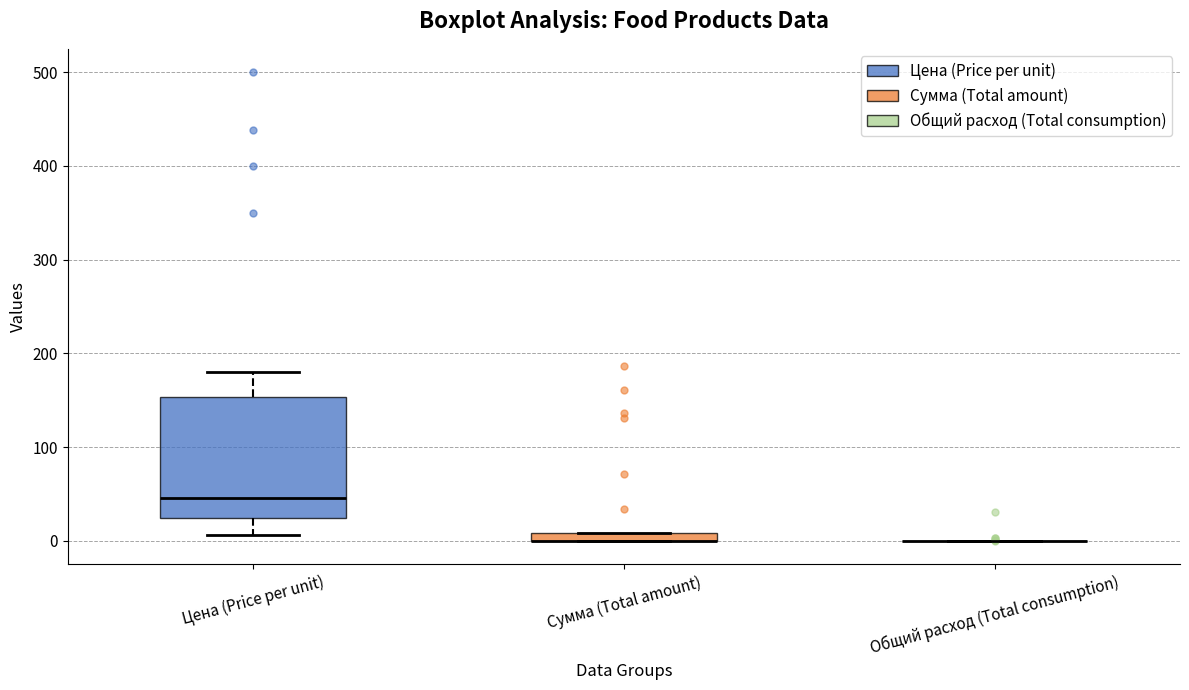

Comparing the boxes themselves (not the whiskers), which one is the tallest?

Цена (Price per unit)